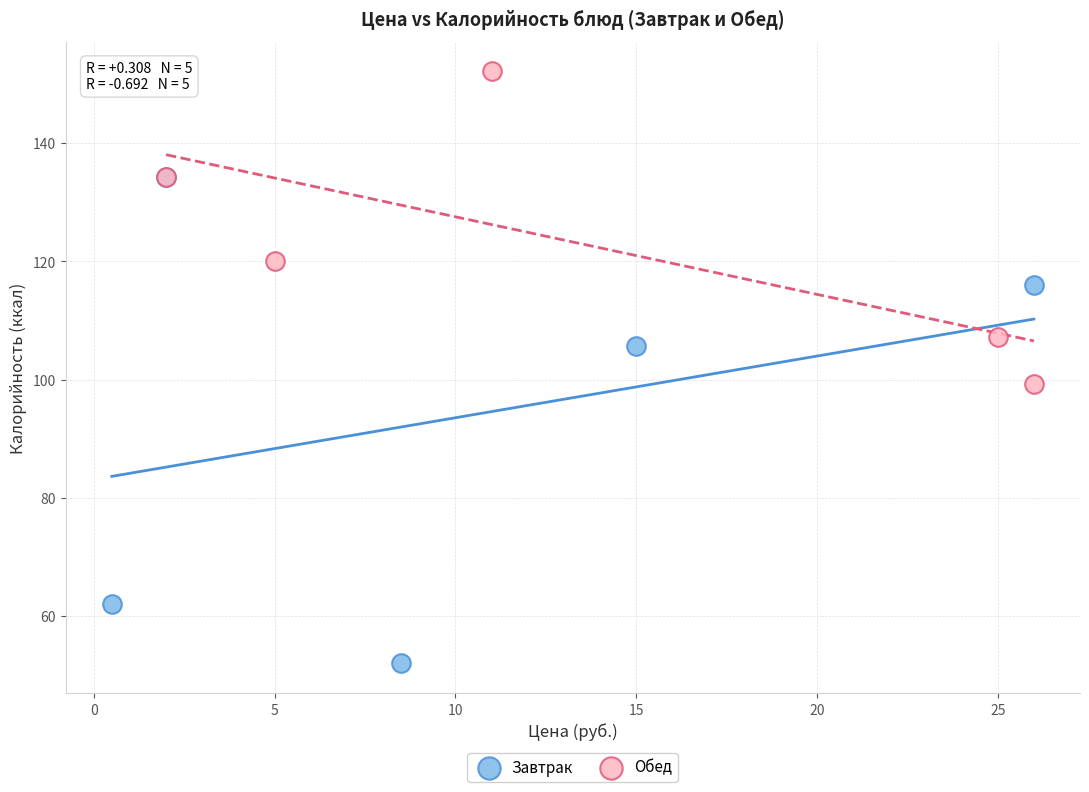

Which series has the largest Y range (max minus min)?

Завтрак